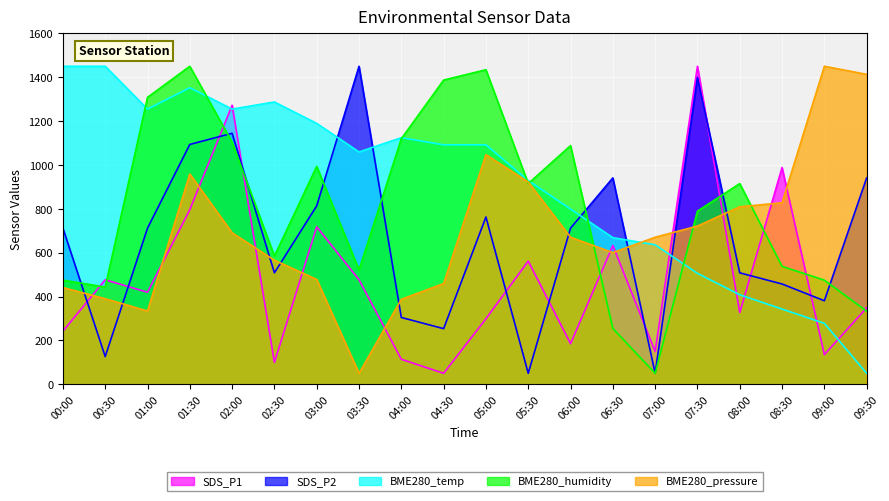

How many lines are shown in the chart?

5